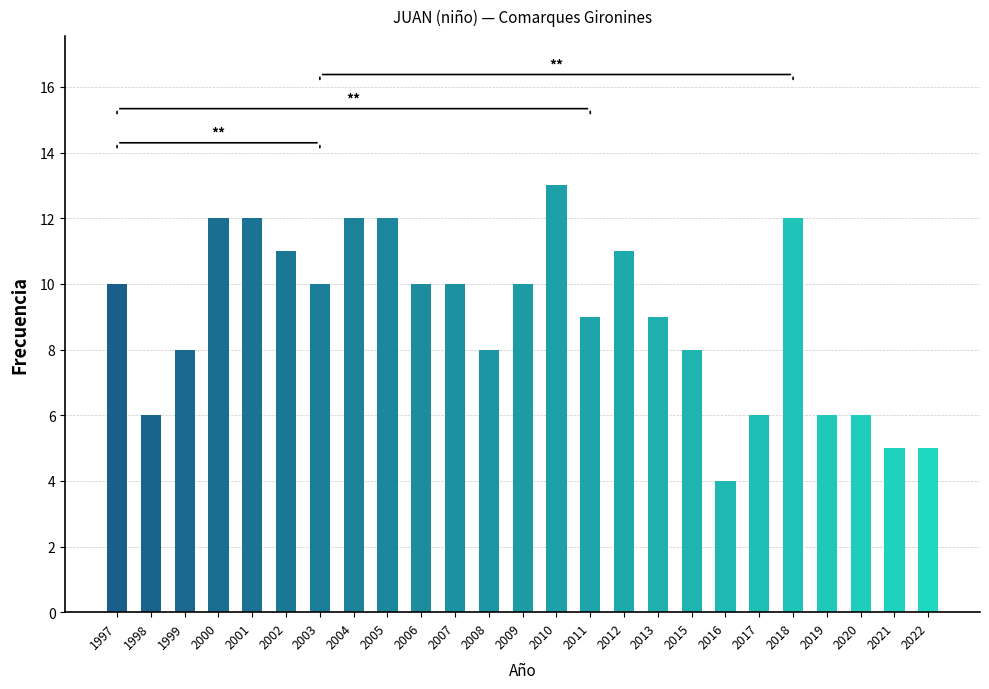

Count the number of categories in the chart.

25